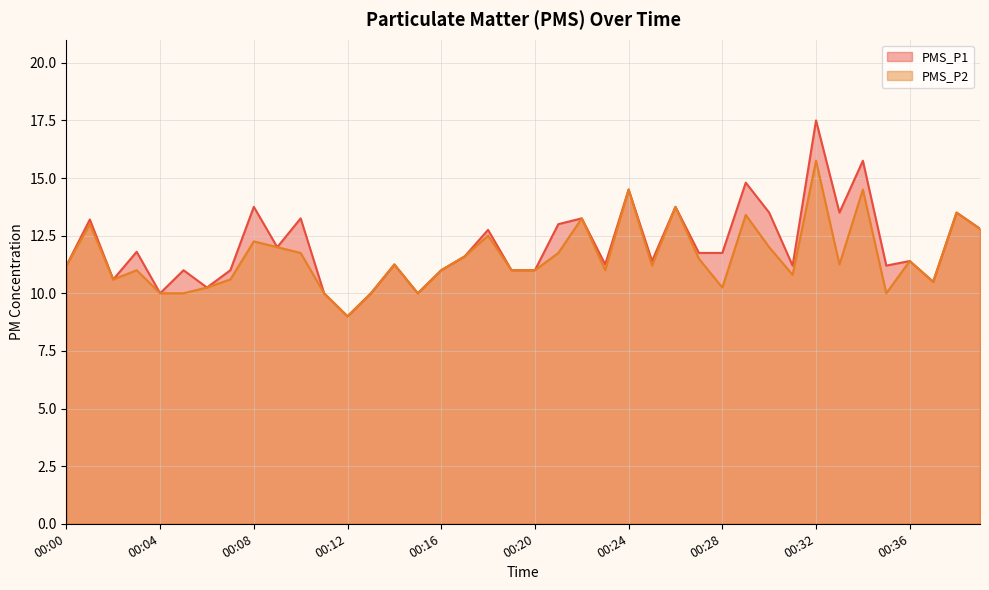

True or false: PMS_P2 has more than 1 points higher than both neighbors.

True